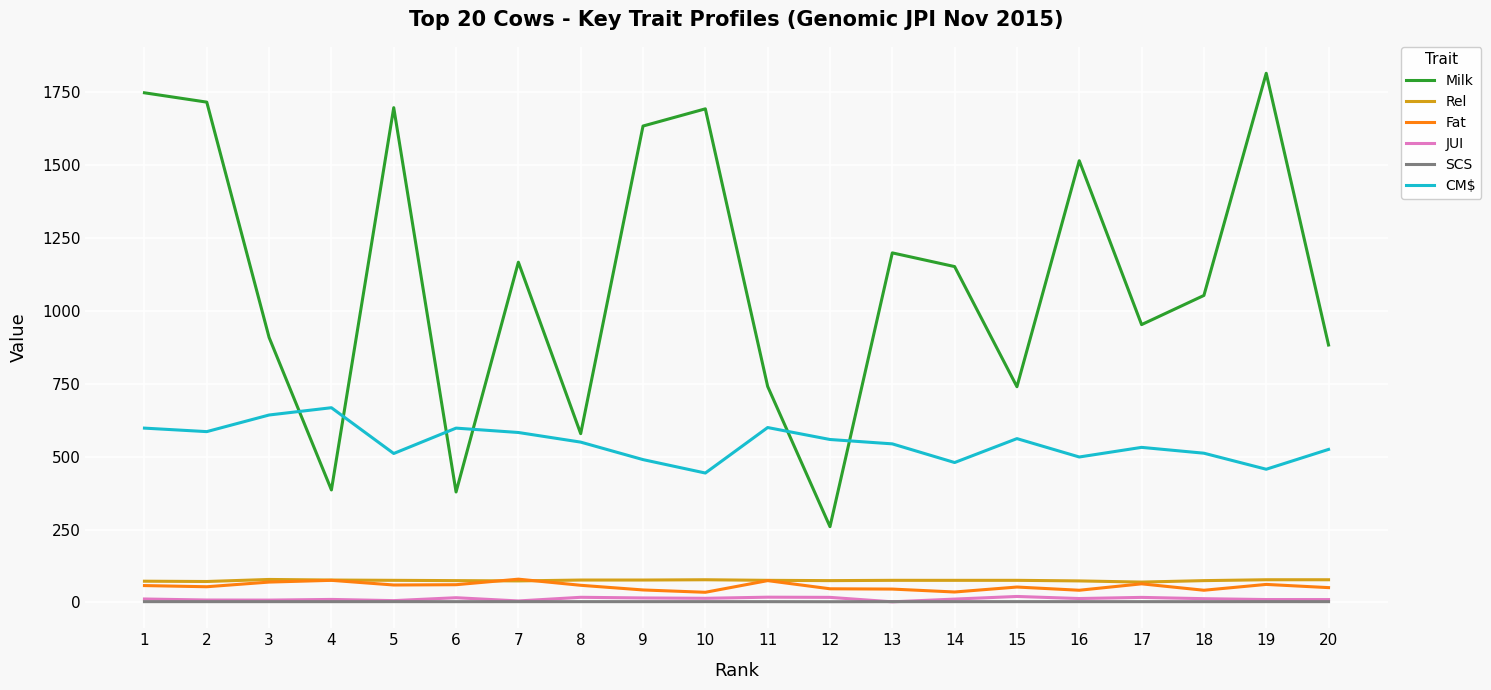

Which category has the highest value across all series?

19